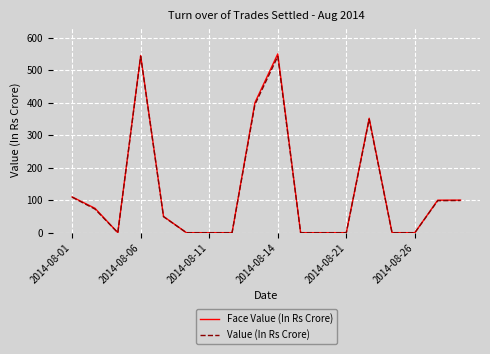

What is the highest value of the Face Value (In Rs Crore) series?

550.0